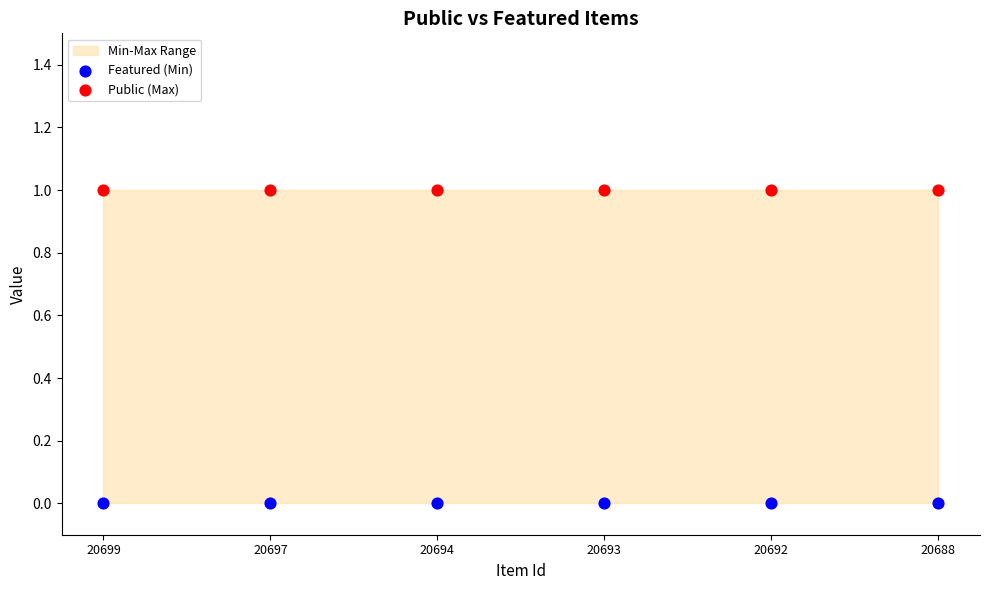

Which series reaches the maximum Y coordinate?

Public (Max)